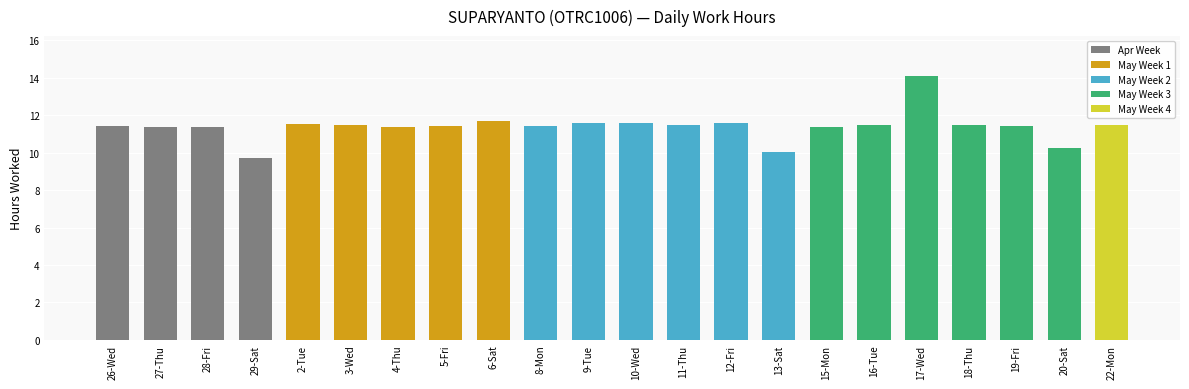

Where does the data first go above 11?

26-Wed